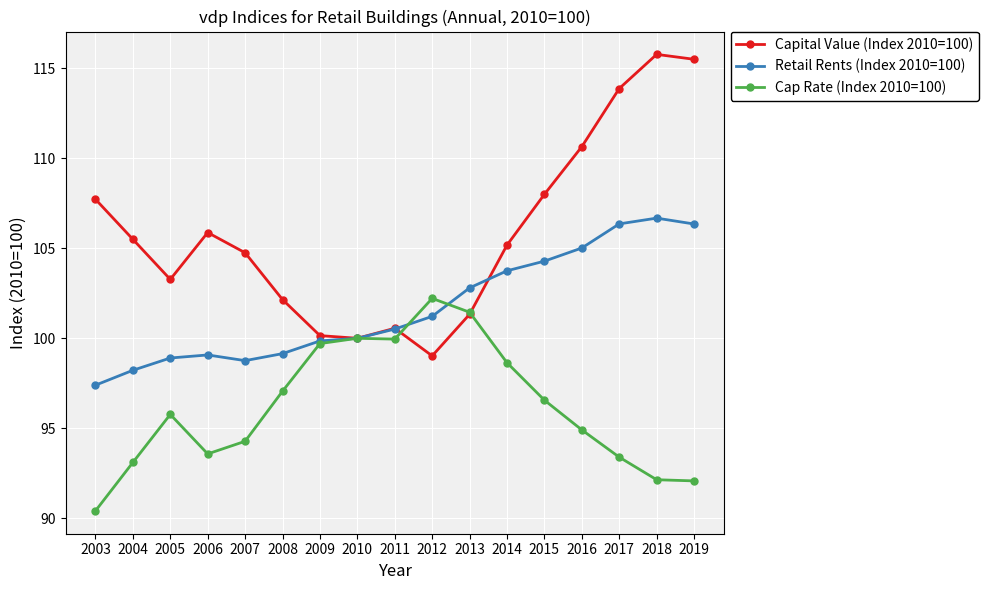

Rank the series by their average value, from highest to lowest.

Capital Value (Index 2010=100), Retail Rents (Index 2010=100), Cap Rate (Index 2010=100)